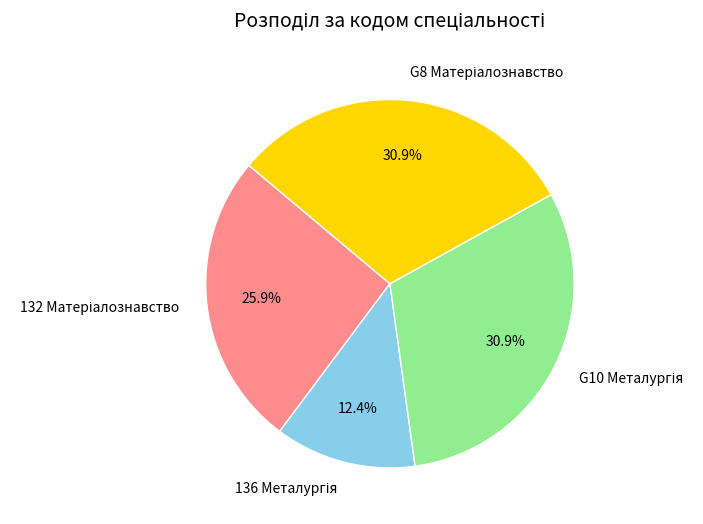

Is there a majority slice in this chart?

No